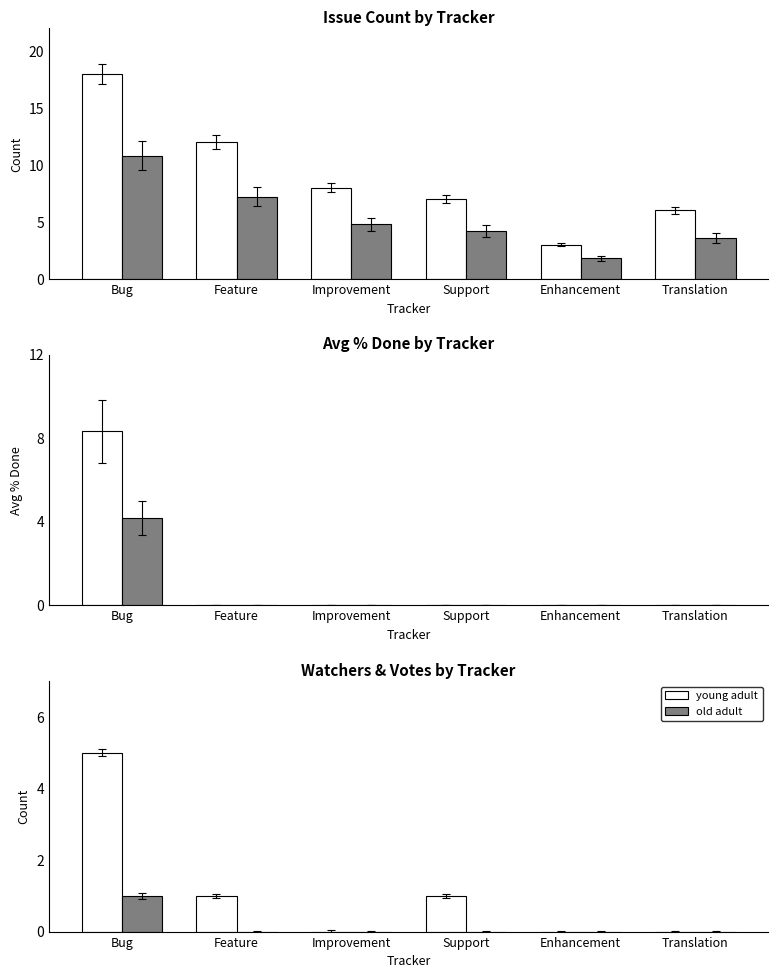

At which category is the sum across all series the highest?

Bug